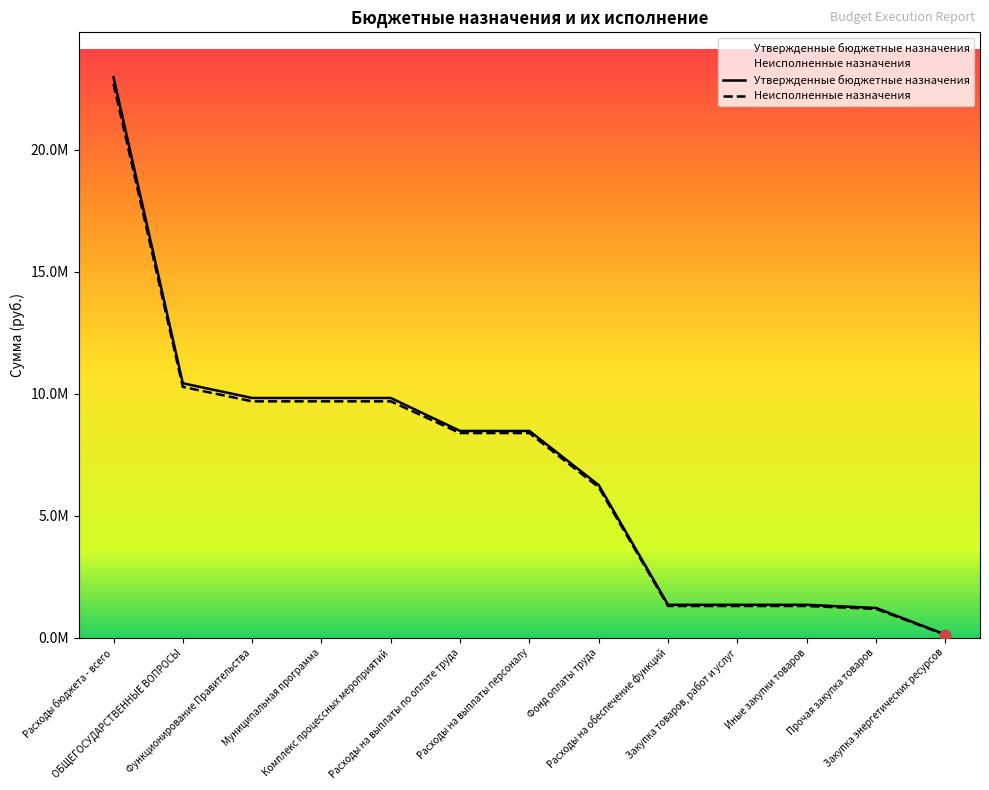

At which category is the sum across all series the highest?

Расходы бюджета - всего